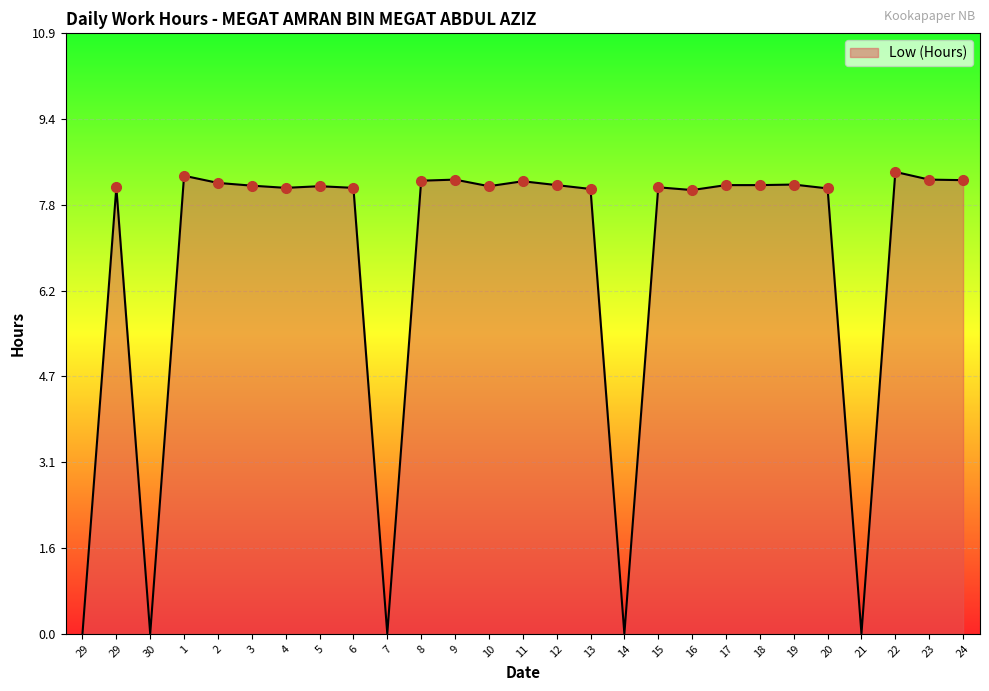

The chart shows a value of 12.3 at 13. True or false?

False